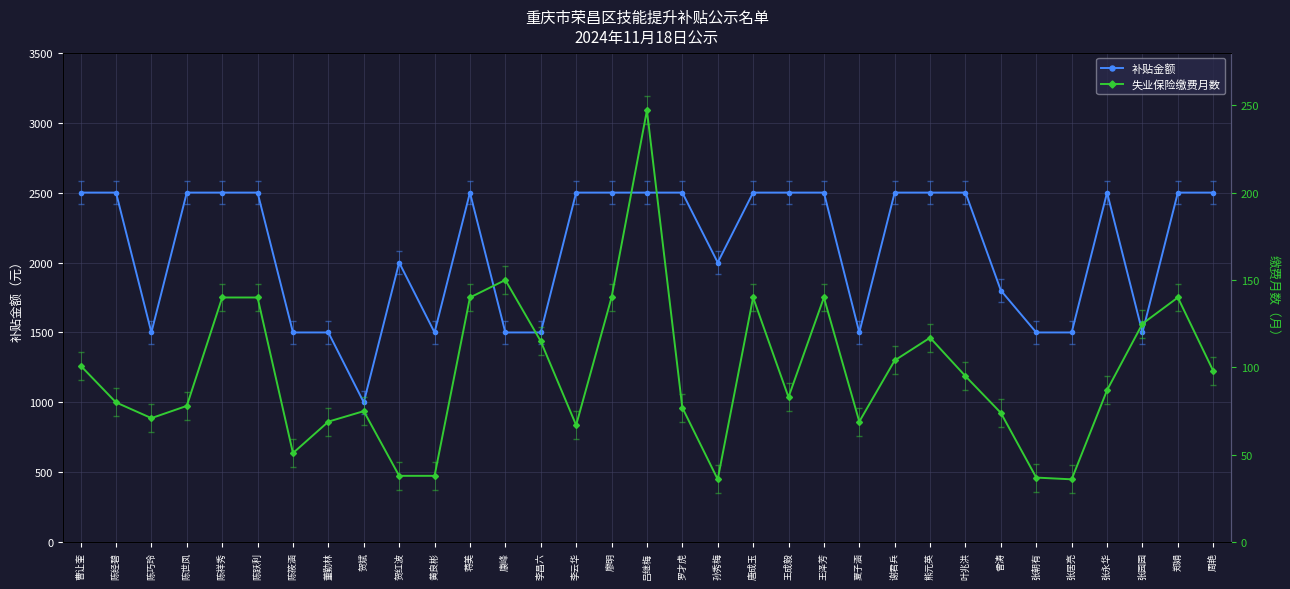

Rank the series by their maximum value, from highest to lowest.

补贴金额, 失业保险缴费月数